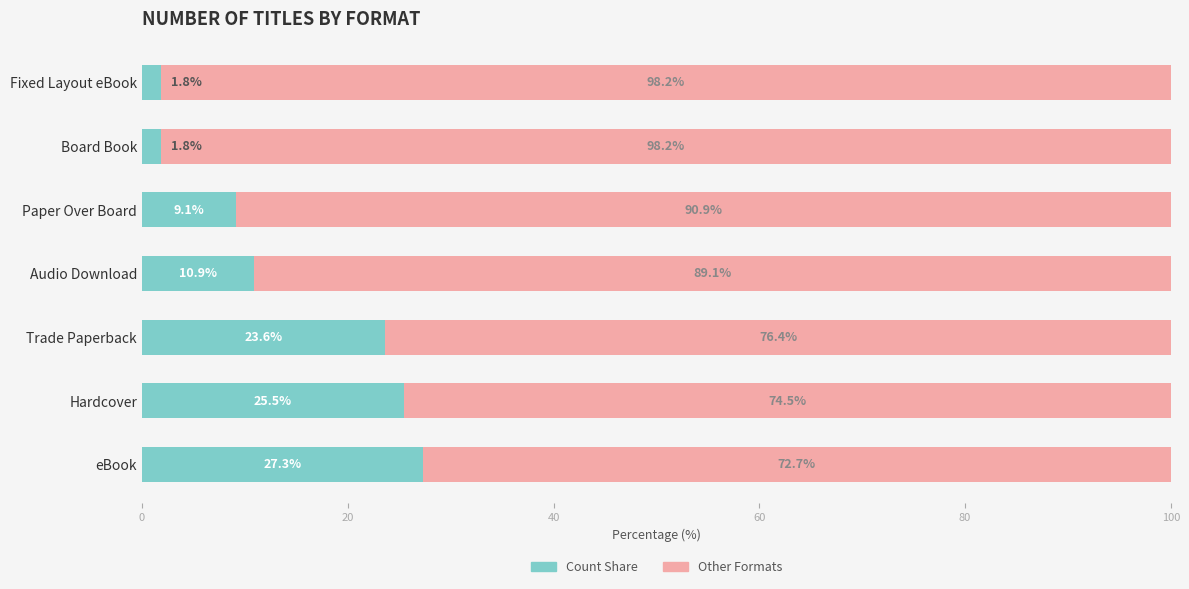

What is the total value across all series at Hardcover?

100.0